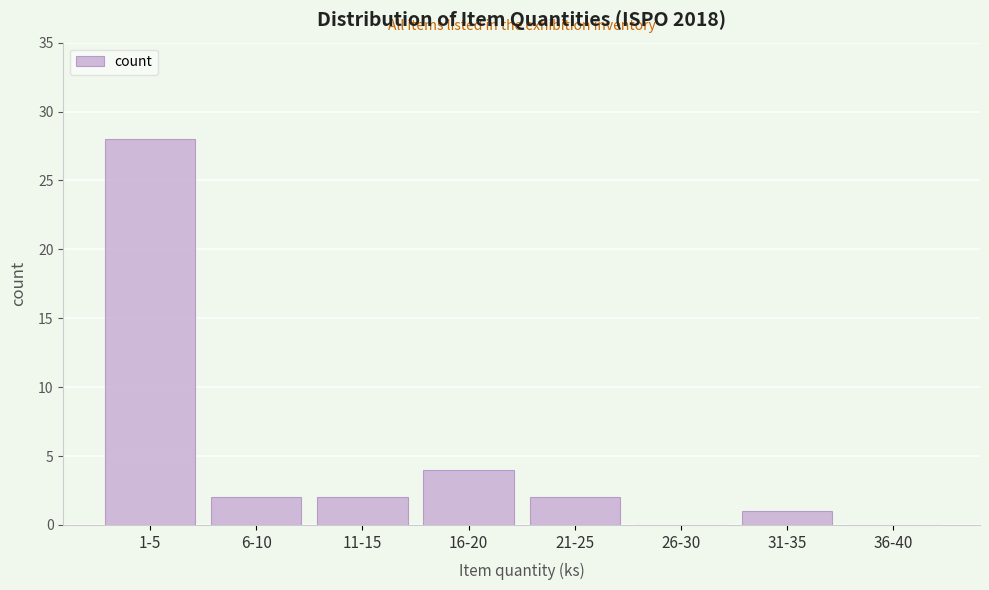

Reading left to right, transcribe all the data shown in this chart.

1-5=28	6-10=2	11-15=2	16-20=4	21-25=2	26-30=0	31-35=1	36-40=0